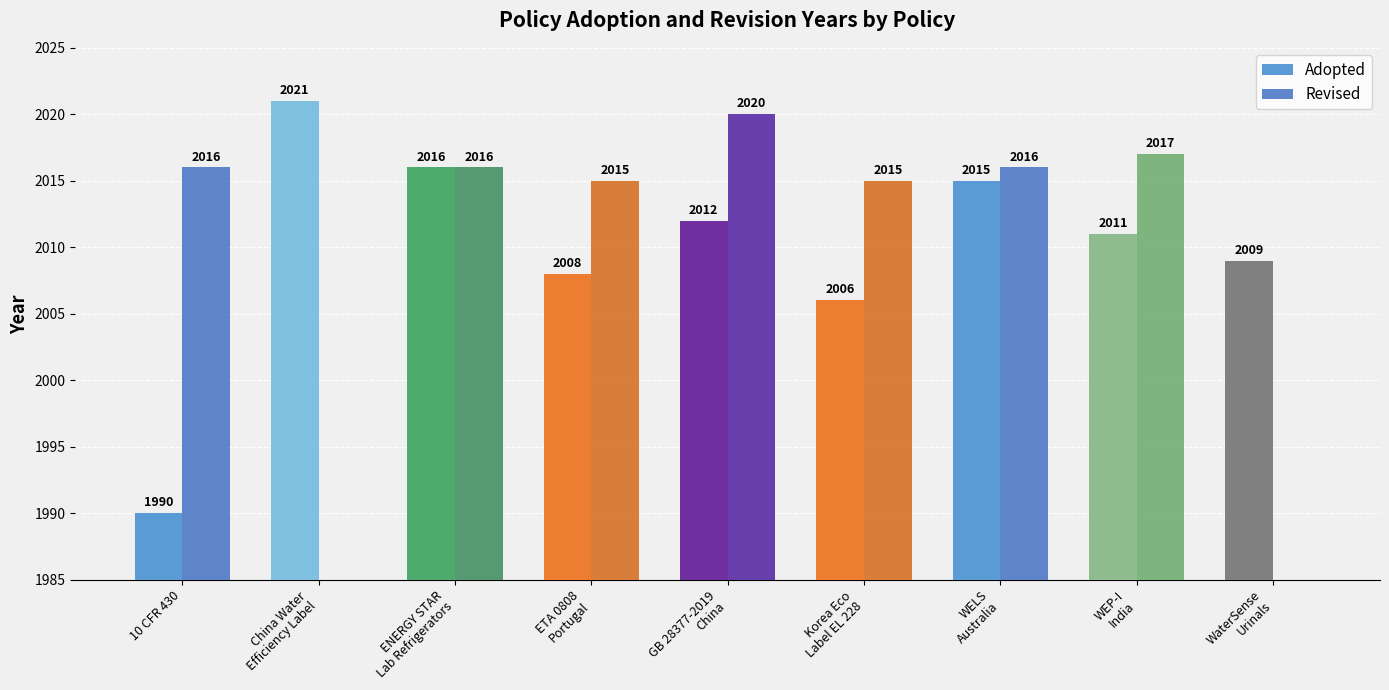

What is the average value of the Revised series?

1568